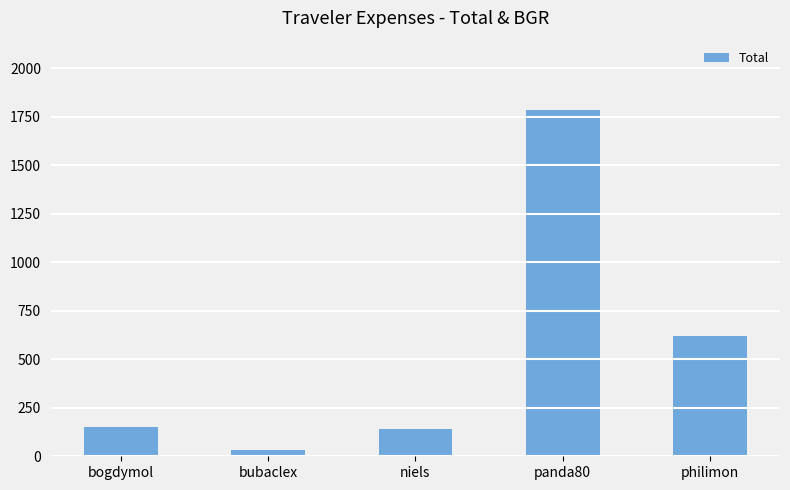

What is the label of the 1st bar from the left?

bogdymol